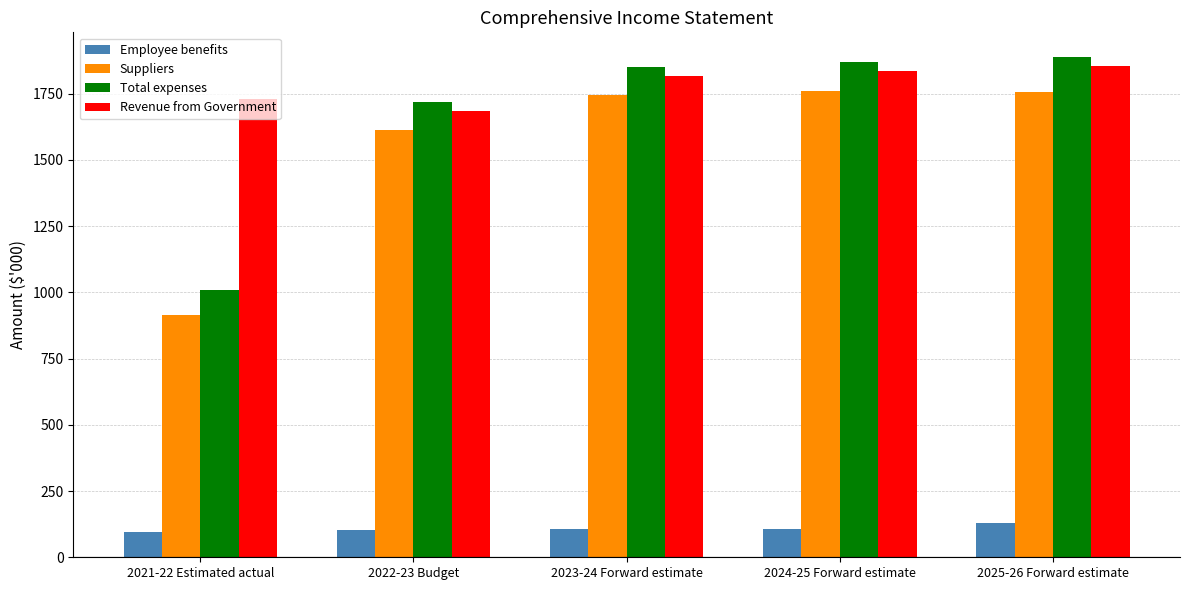

True or false: Revenue from Government has a value of 1683 at 2022-23 Budget.

True